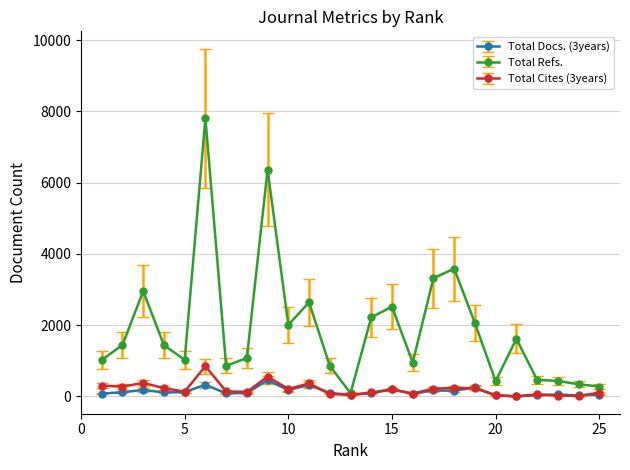

What is the maximum value shown in the chart?

7810